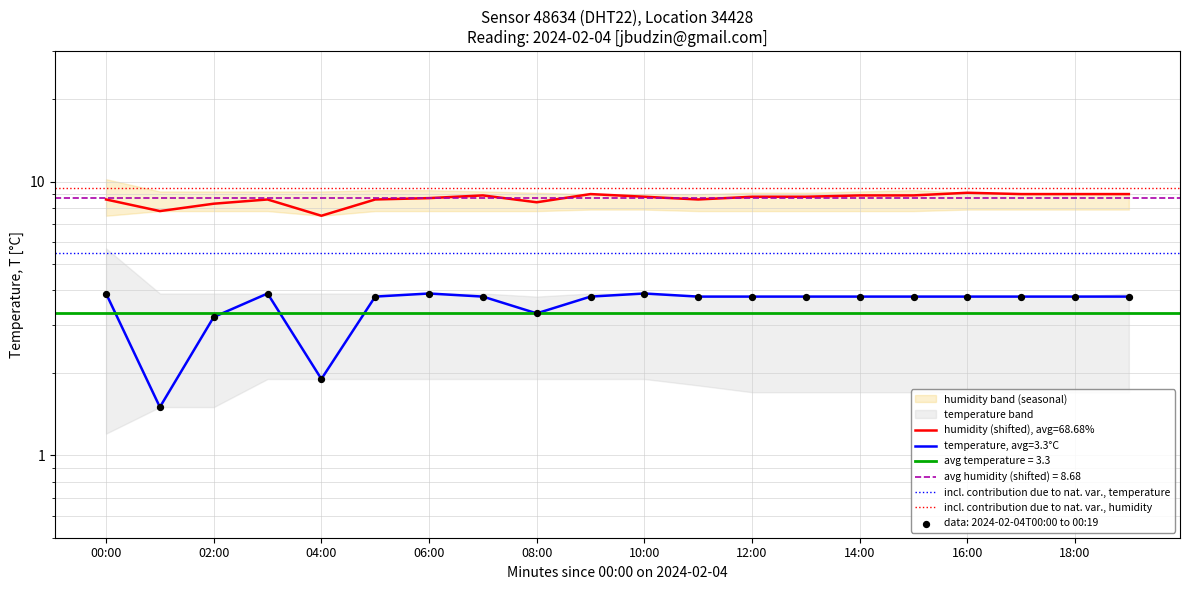

Which series has the largest total across all categories?

incl. contribution due to nat. var., humidity